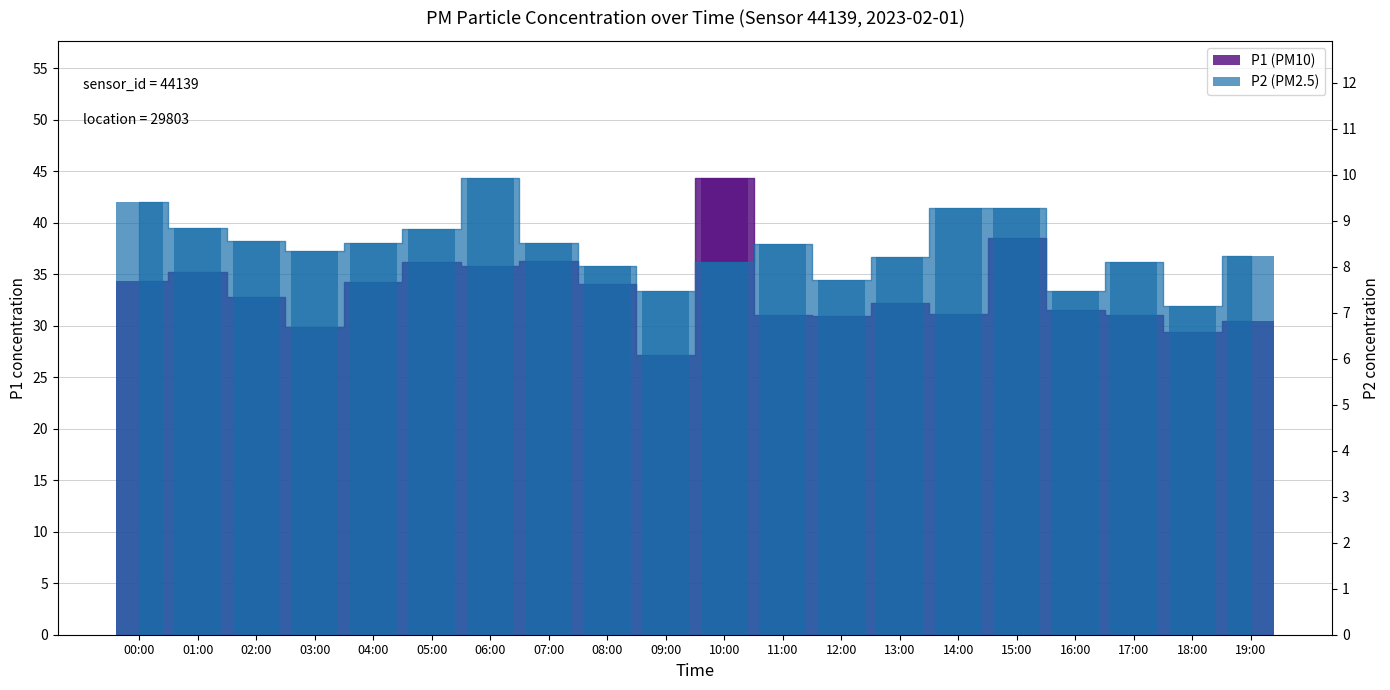

Which has a higher value, 00:00 or 05:00?

05:00